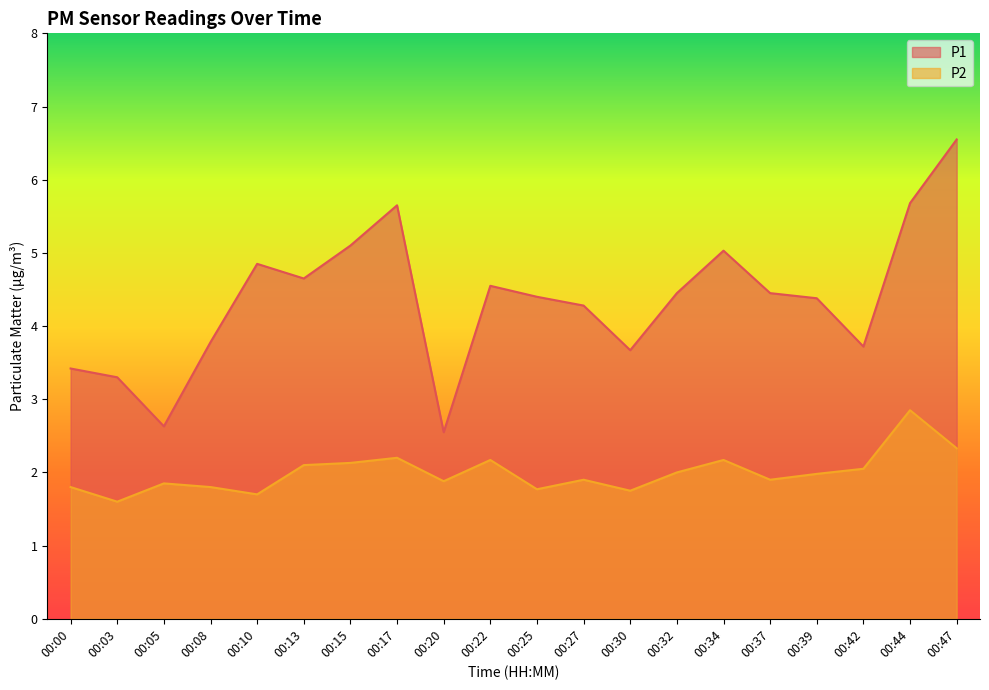

Which series has the widest spread of values?

P1